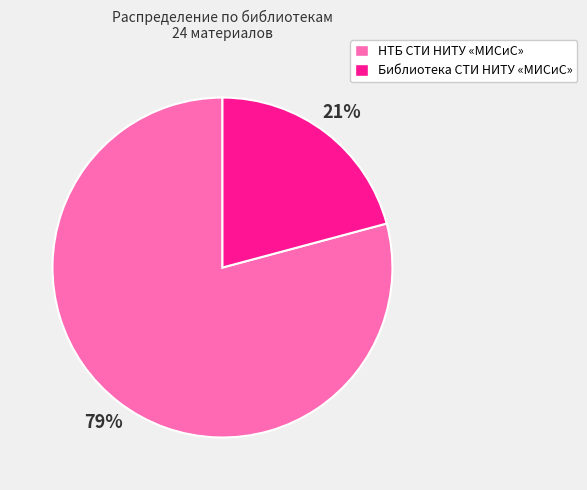

To the nearest percent, what is the difference between the largest and smallest slice percentages?

58%